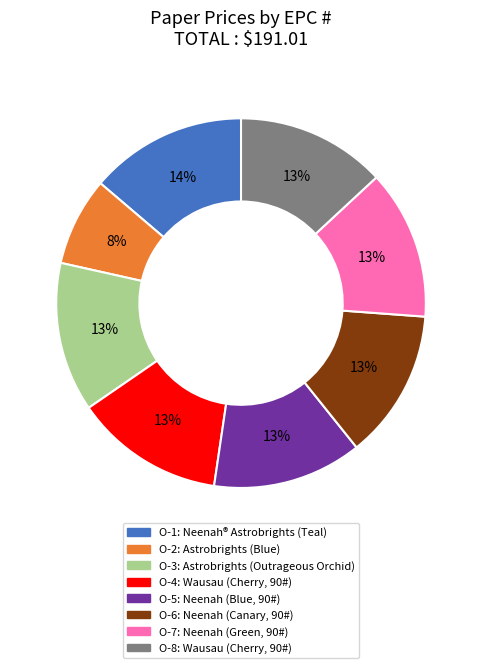

Between O-2 and O-7, which is larger?

O-7